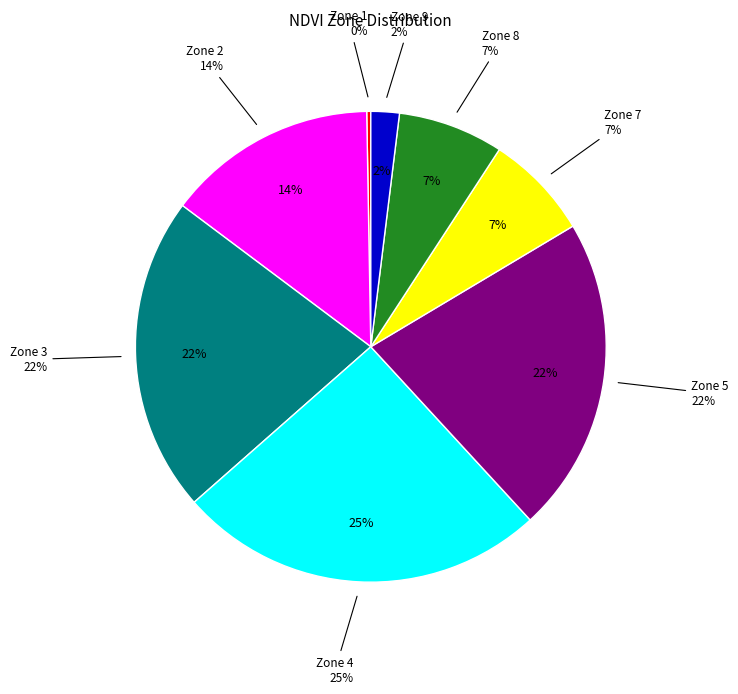

To the nearest percent, what is the average slice percentage?

12%